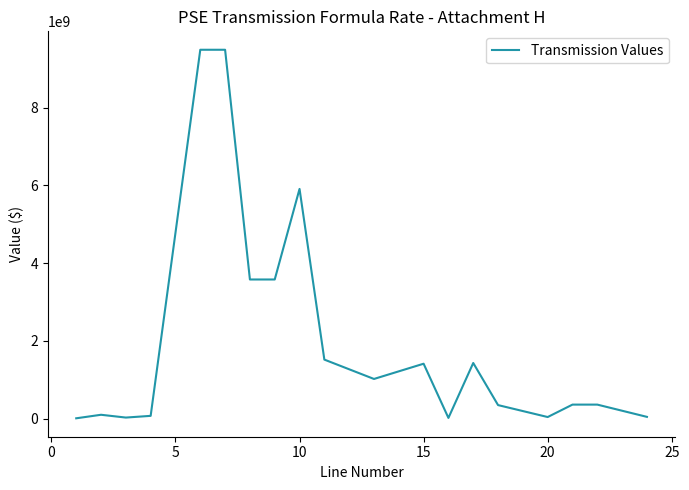

What is the maximum value shown in the chart?

9488423018.9